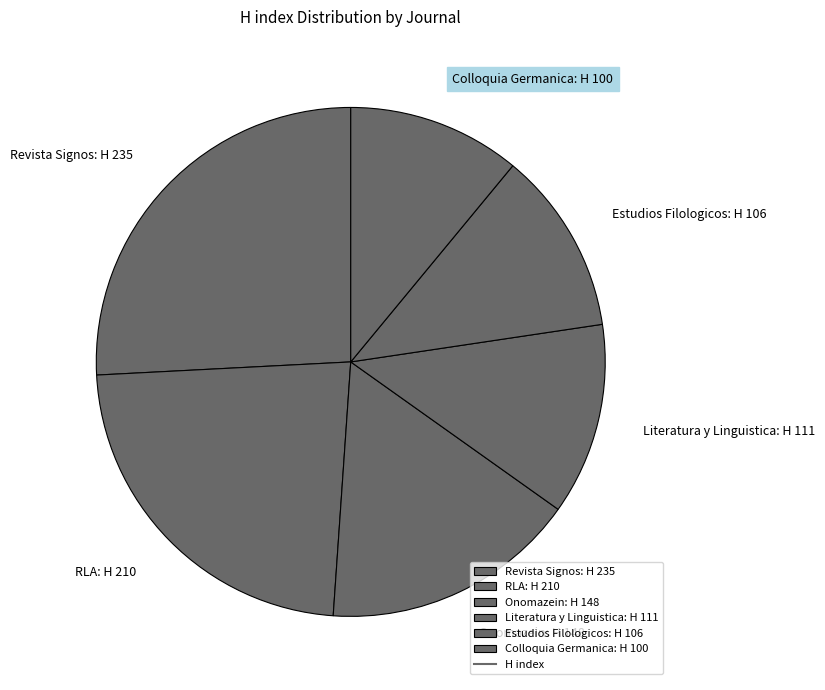

How many slices are in this pie chart?

6